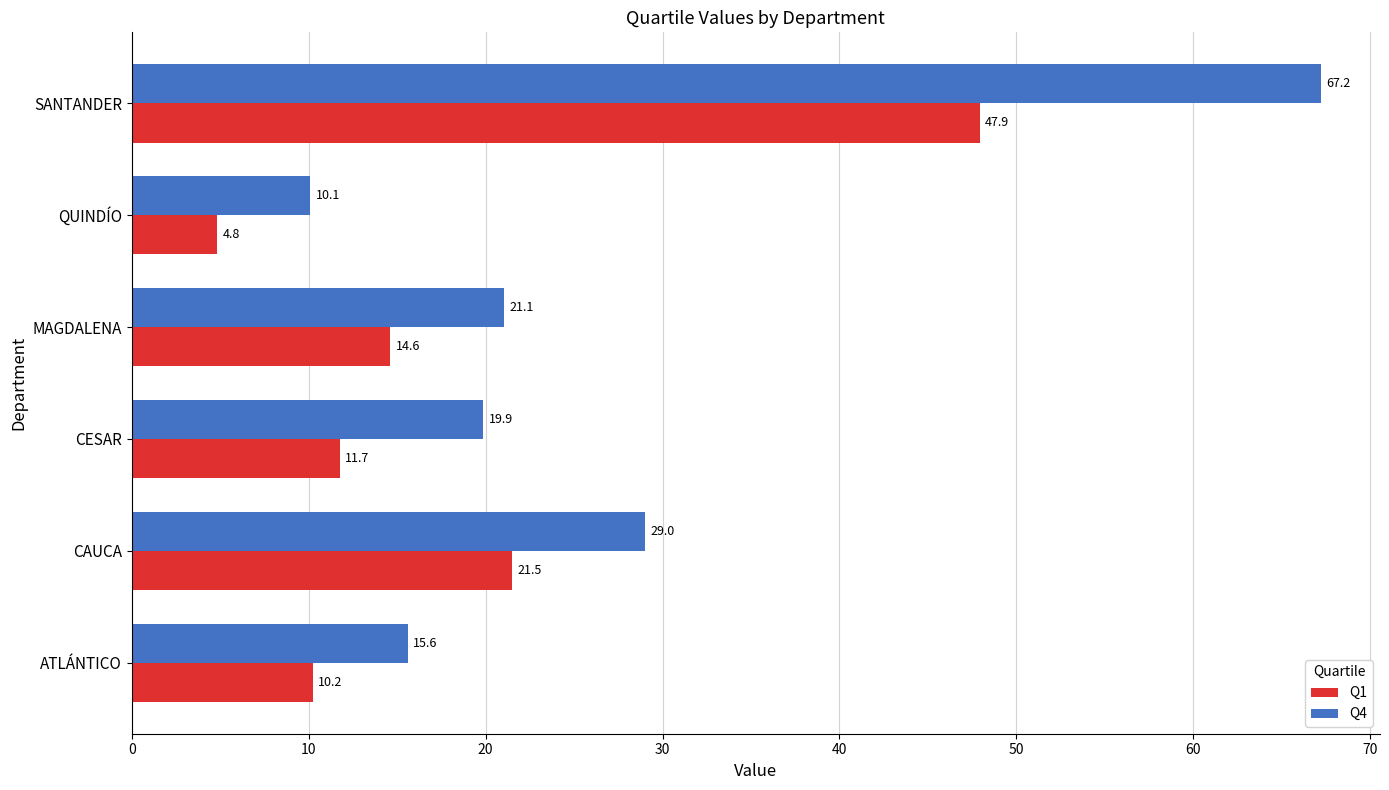

What is the average value of the Q1 series?

18.5